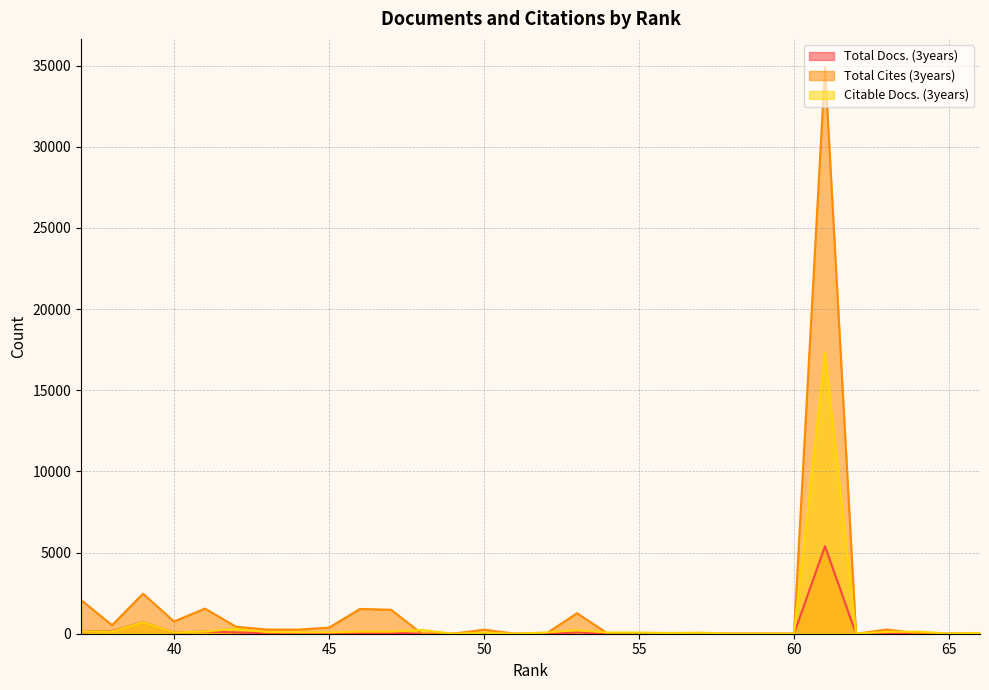

Rank the series by their average value, from highest to lowest.

Total Cites (3years), Citable Docs. (3years), Total Docs. (3years)